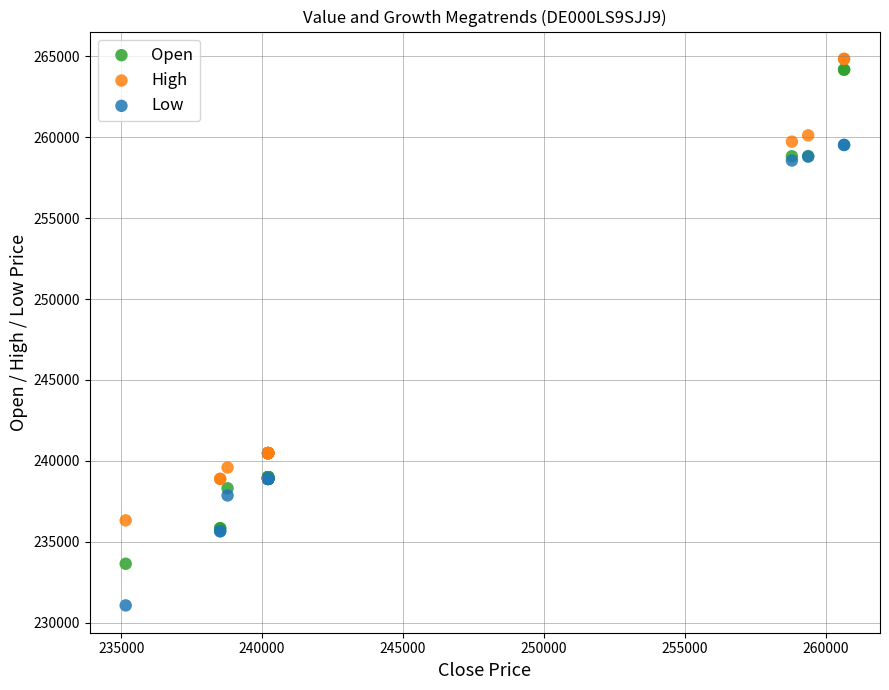

Which series contains the highest Y value?

High